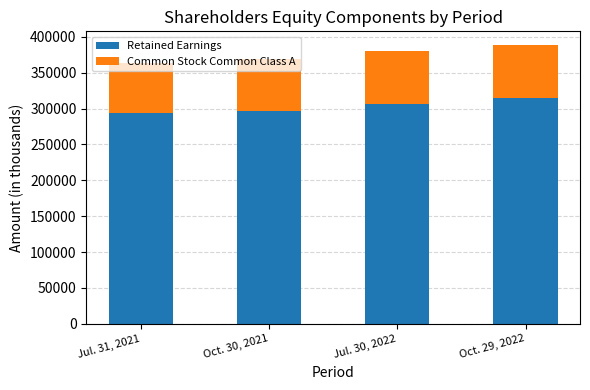

The value of Retained Earnings at Jul. 31, 2021 is 293185. True or false?

True